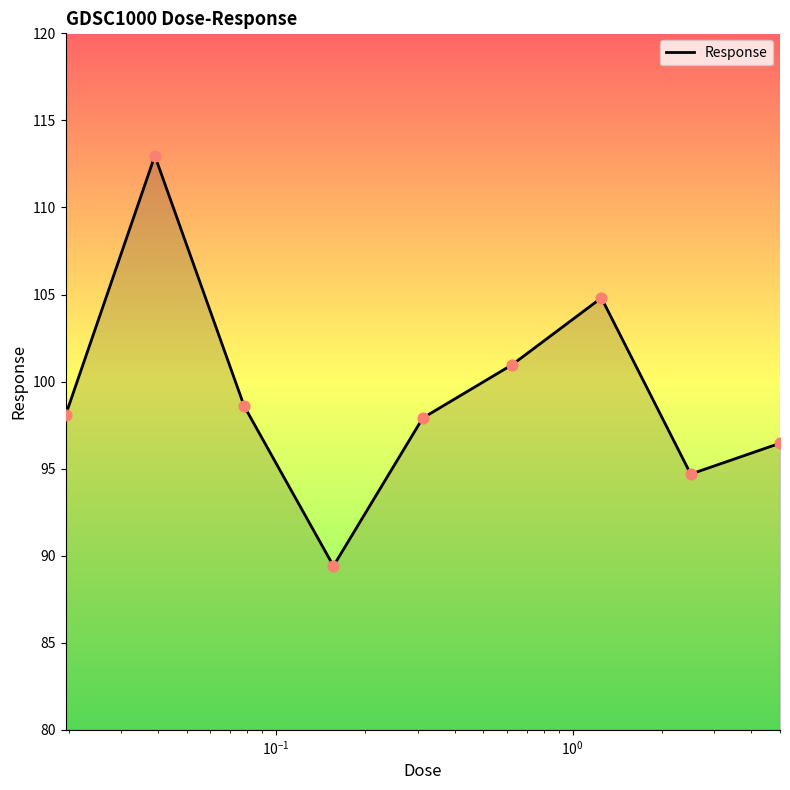

What is the difference between the maximum and minimum values?

23.6